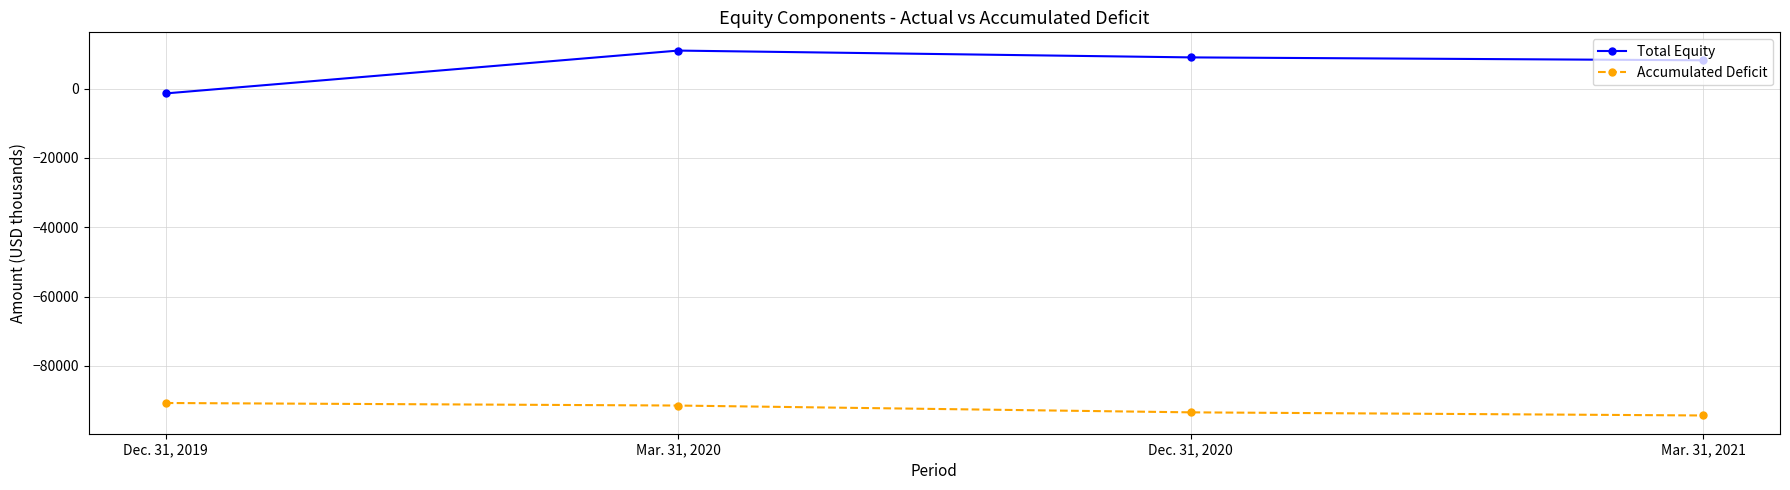

How many lines are shown in the chart?

2